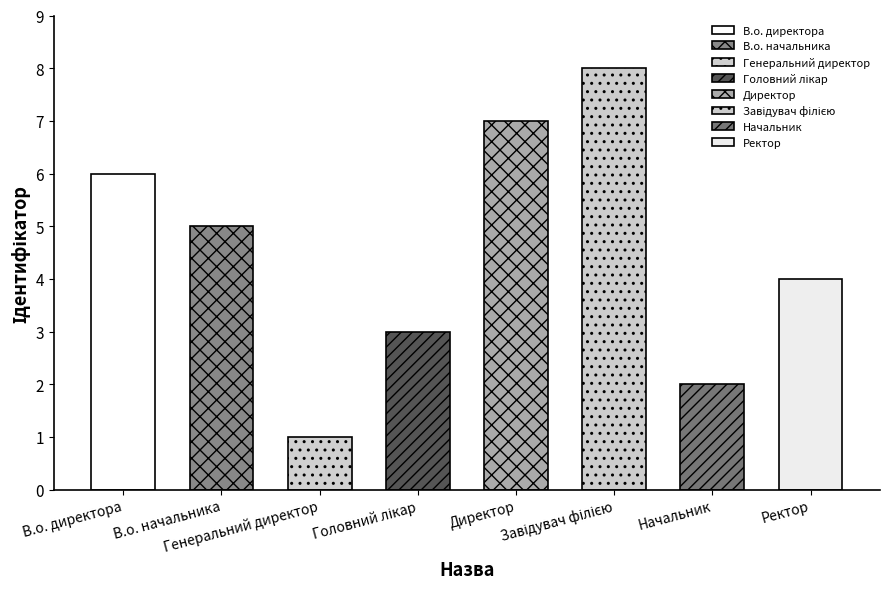

List the labels in order of value, smallest first.

Генеральний директор, Начальник, Головний лікар, Ректор, В.о. начальника, В.о. директора, Директор, Завідувач філією